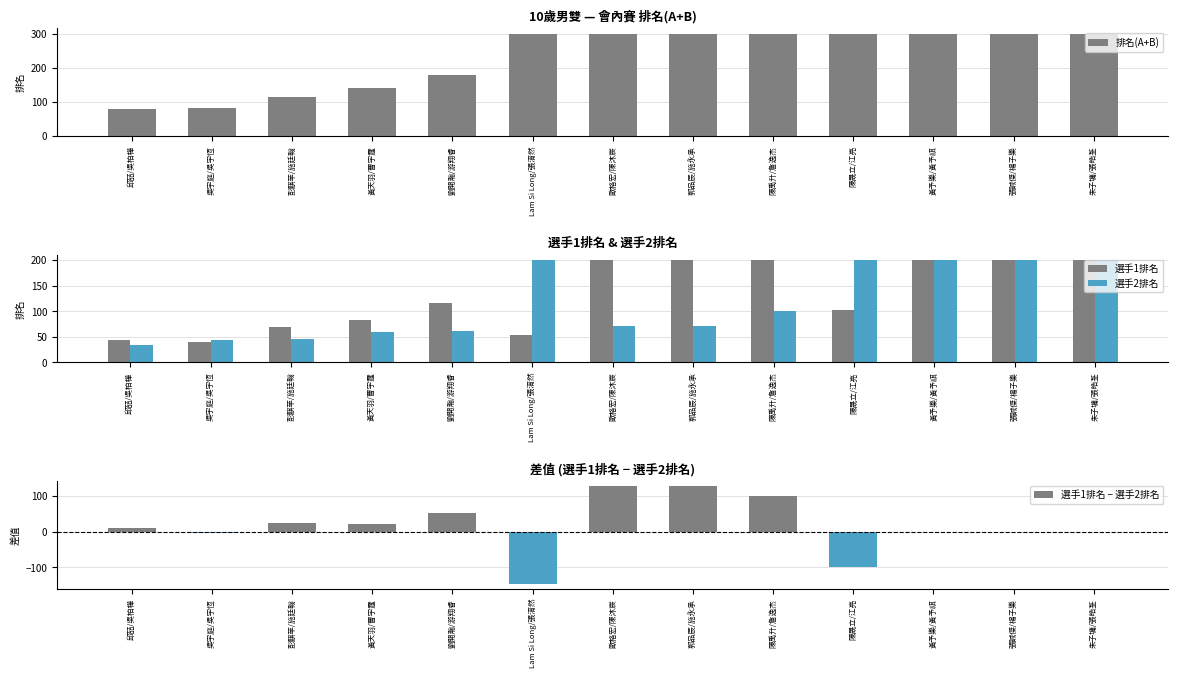

Are the bars grouped side by side (vs. stacked)?

Yes